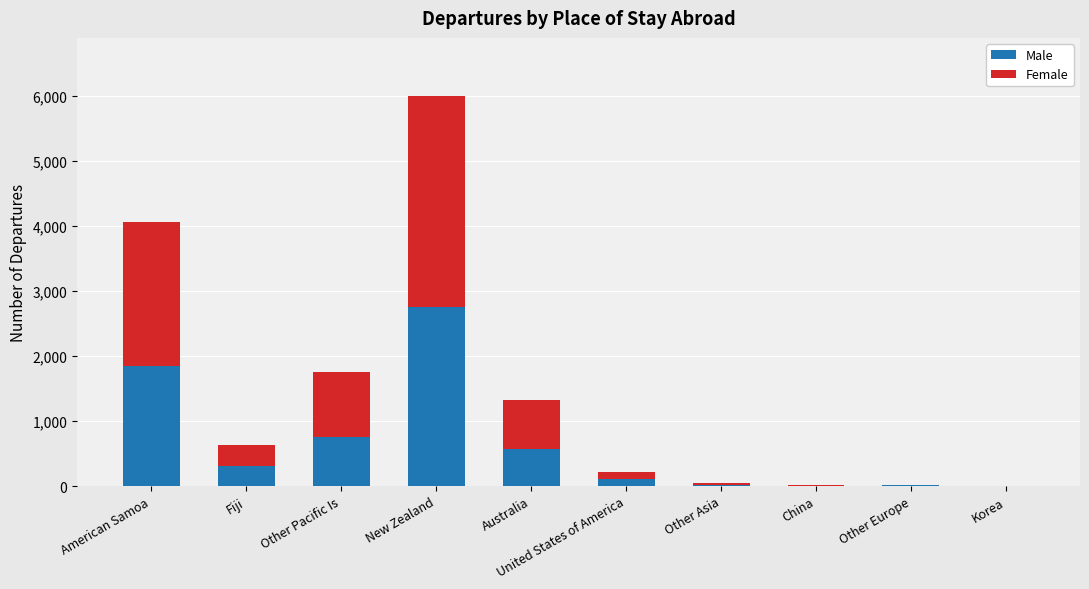

What is the highest value of the Male series?

2761